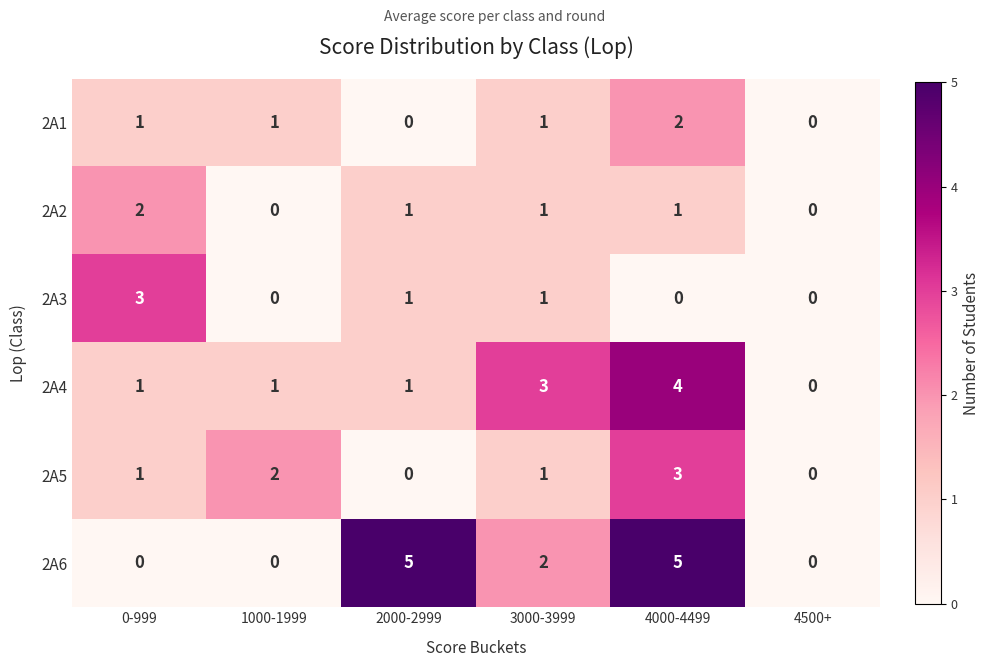

Is it true that 2A2 equals 1 at 0-999?

False